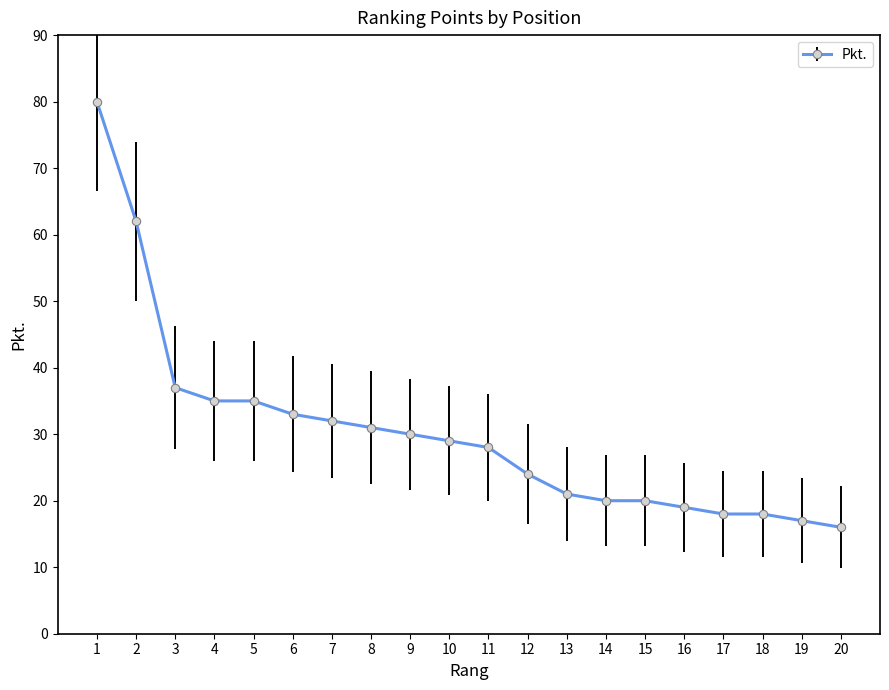

What is the change in value from 1 to 2?

-18